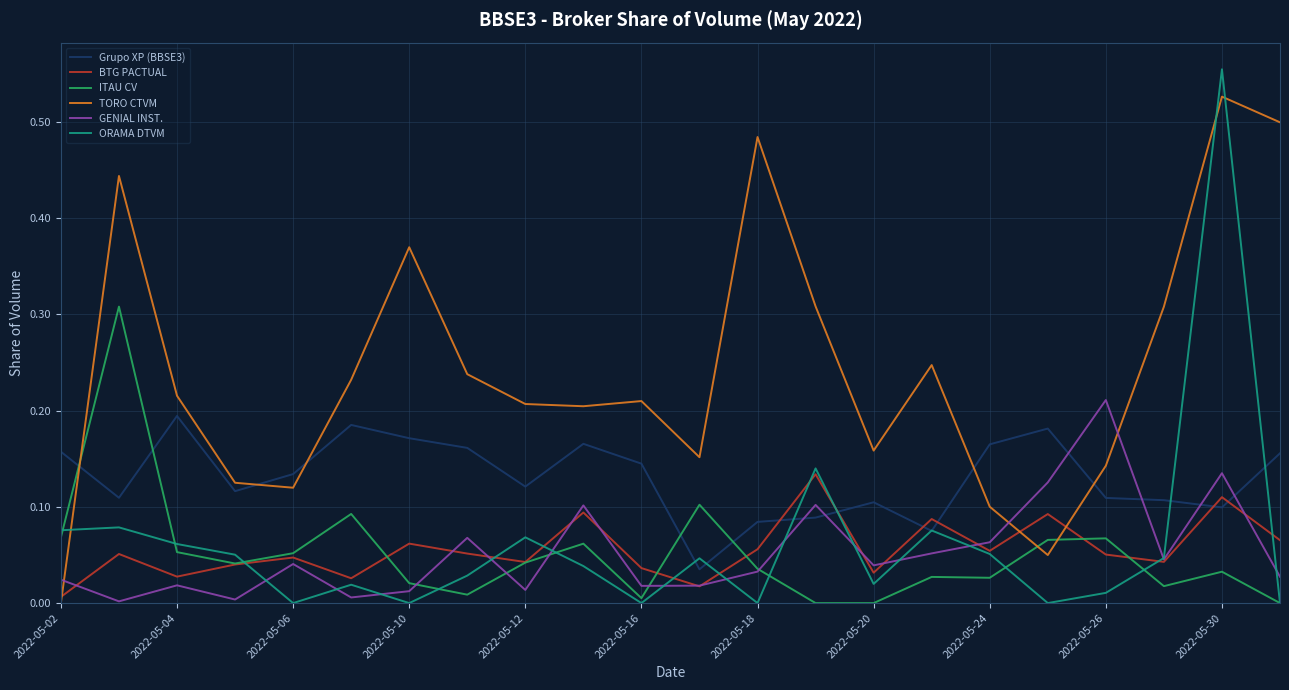

Which series has the largest total across all categories?

TORO CTVM